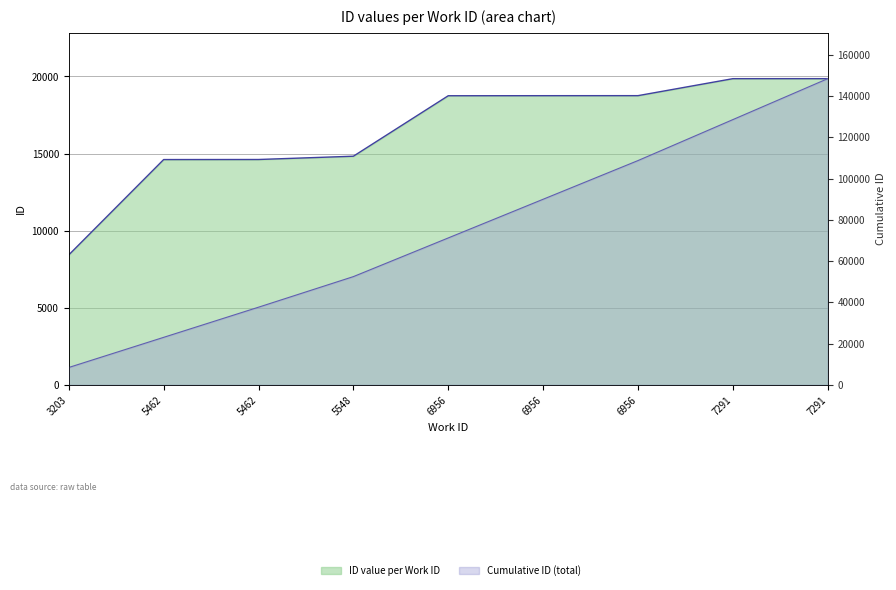

What is the ratio of the value at 6956 to the value at 7291?

0.9